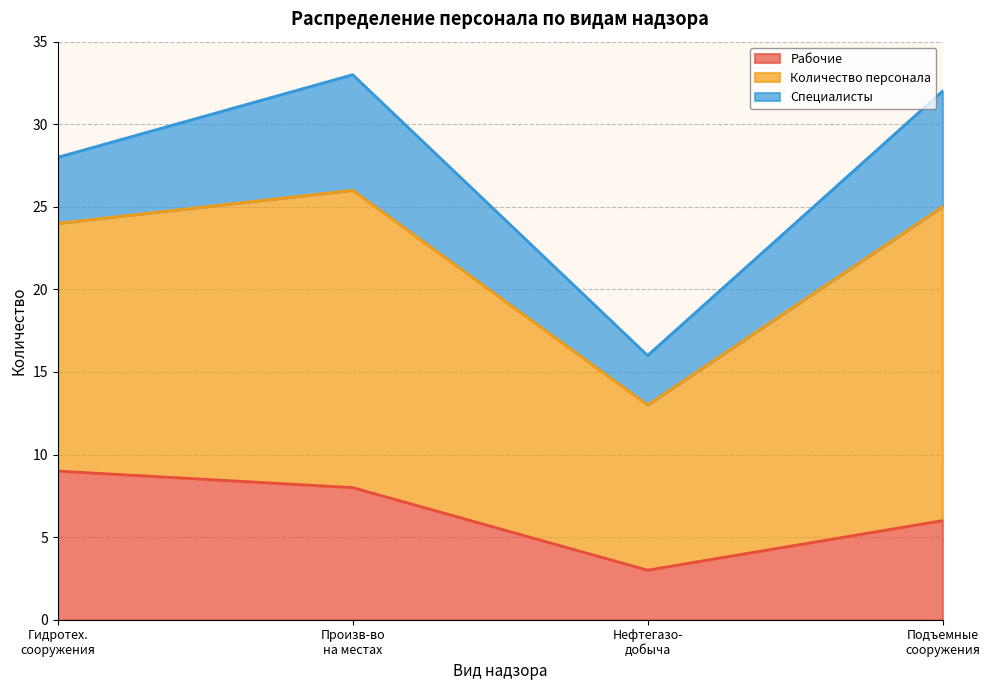

Is the value of Рабочие at Надзор за гидротехническими сооружениями greater than the value of Количество персонала at Надзор за гидротехническими сооружениями?

No